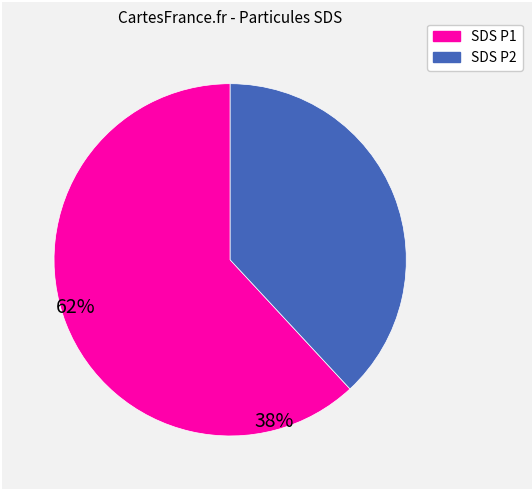

Is there a majority slice in this chart?

Yes